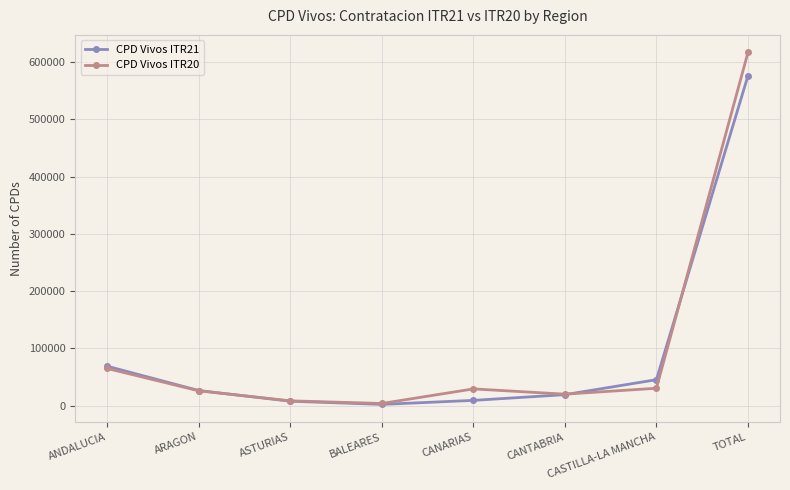

What is the difference between the maximum and minimum values in the CPD Vivos ITR20 series?

613429